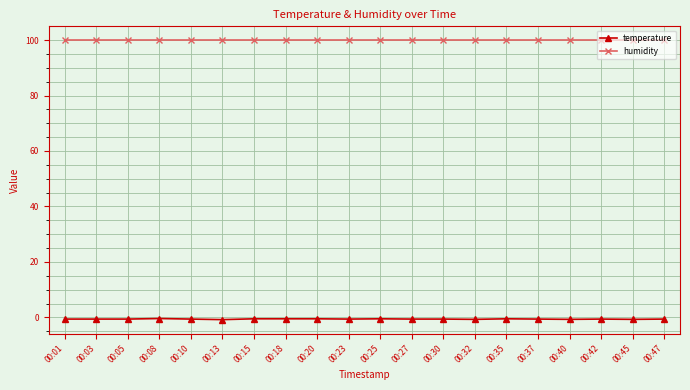

Is the value of humidity at 00:35 greater than the value of temperature at 00:35?

Yes